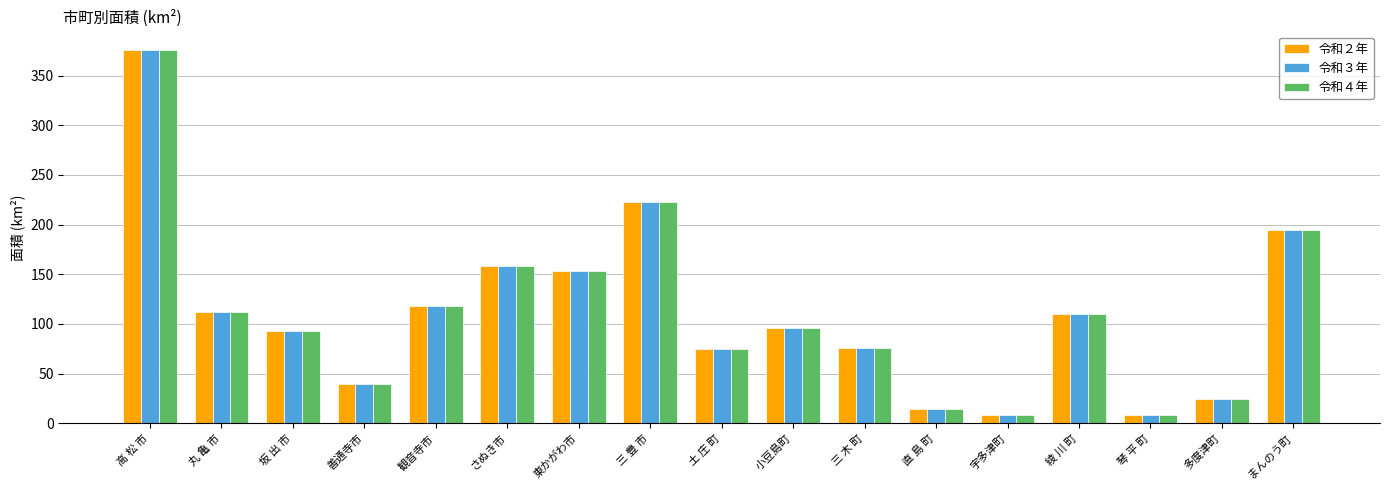

Is the value of 令和４年 at 三 木 町 greater than the value of 令和３年 at 善通寺市?

Yes